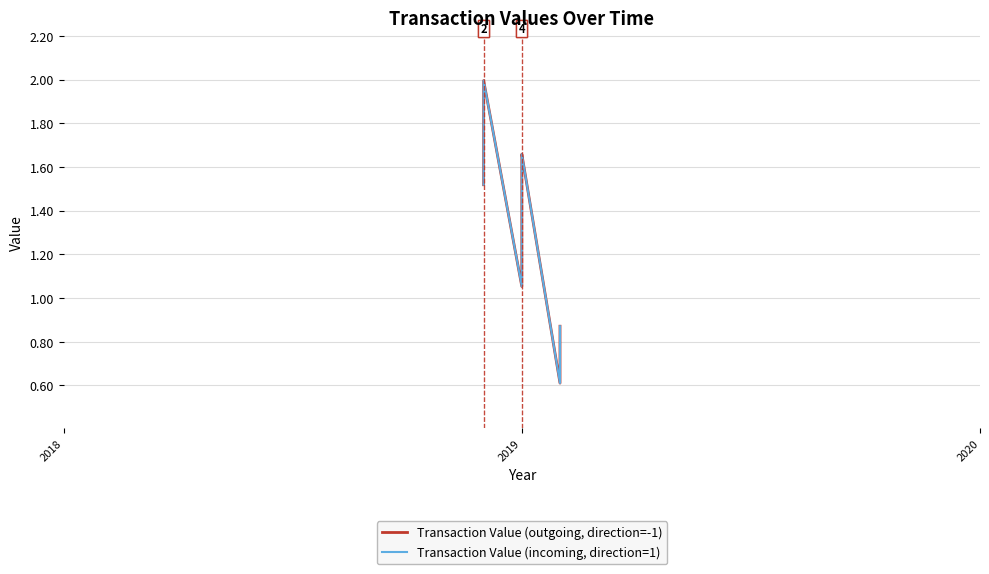

Which series has the largest range (max minus min)?

Transaction Value (outgoing, direction=-1)